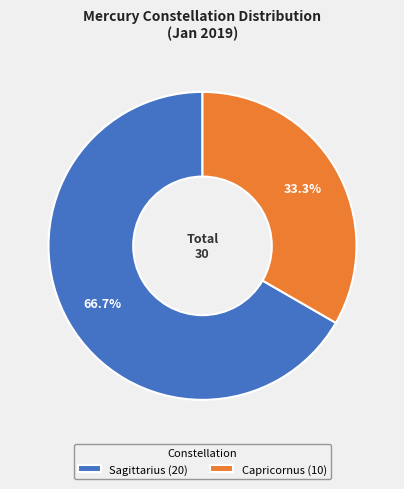

To the nearest percent, what portion does Capricornus represent?

33%